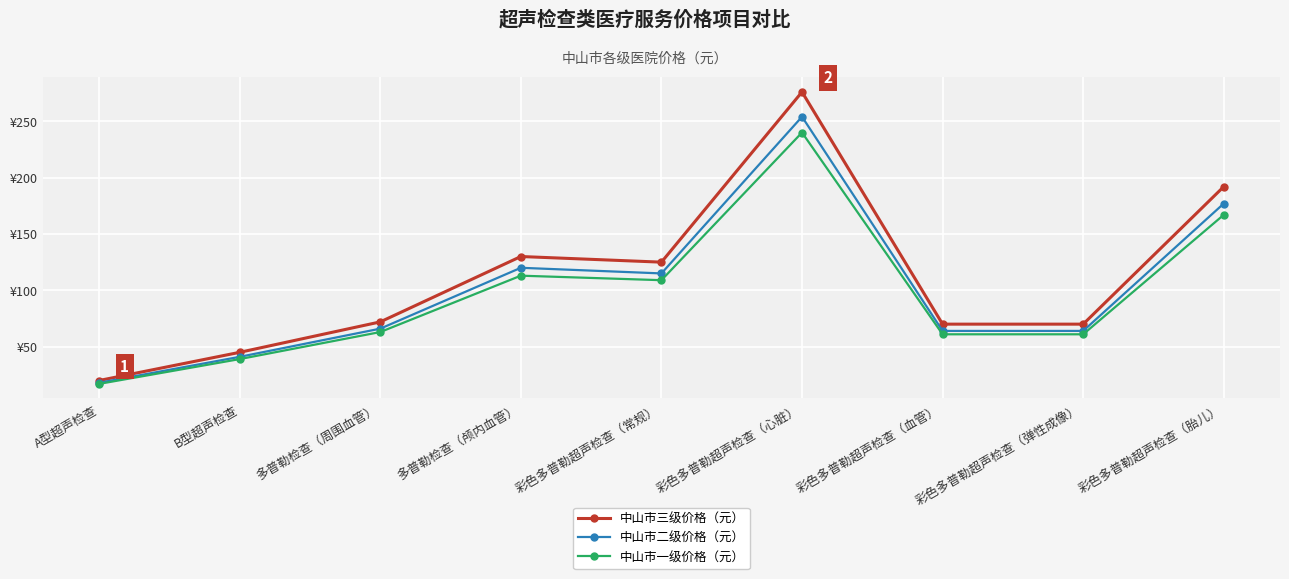

What are all the series names shown in the legend?

中山市三级价格（元）, 中山市二级价格（元）, 中山市一级价格（元）